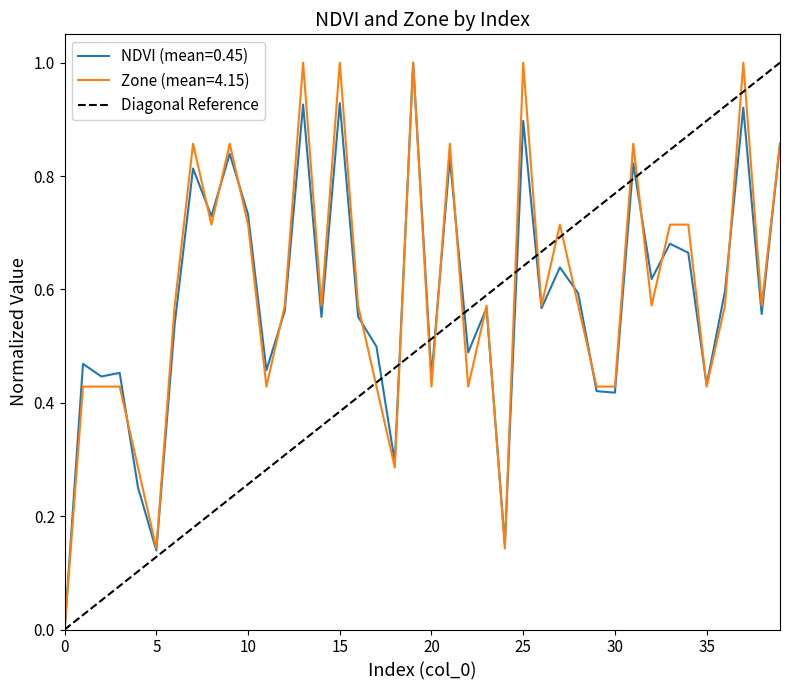

Is it true that NDVI (mean=0.45) equals 0.8 at 35?

False